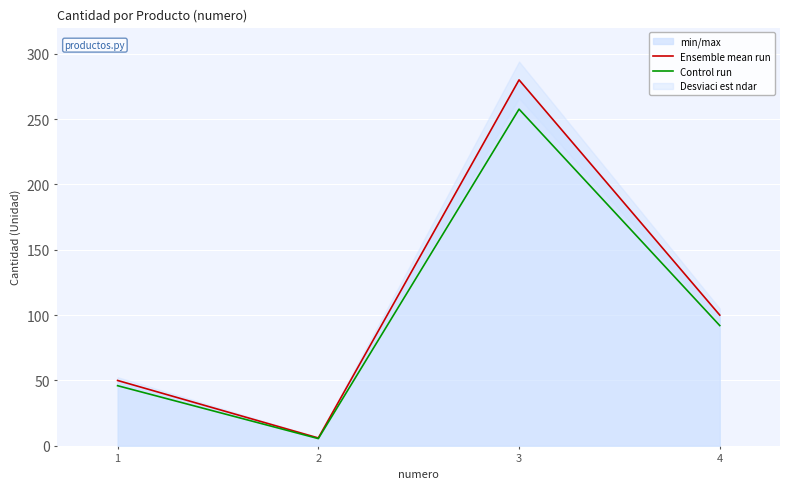

What is the difference between the maximum and minimum values in the Control run series?

252.1